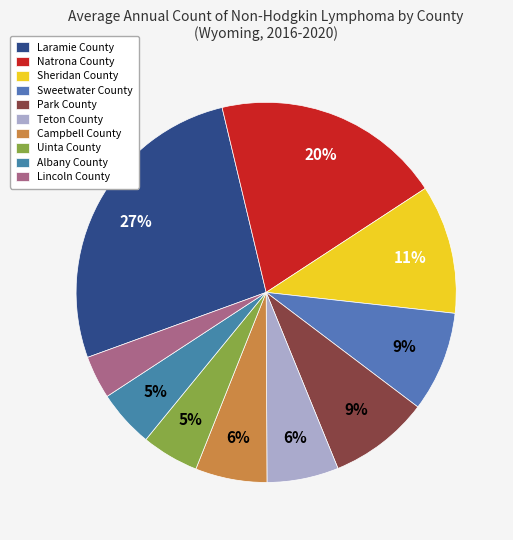

Does Park County represent more than half of the total?

No